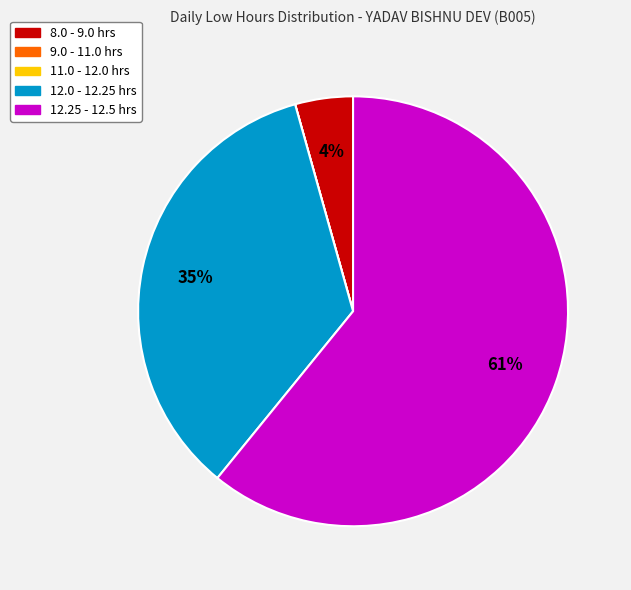

Which has a higher value, 12.25 - 12.5 hrs or 12.0 - 12.25 hrs?

12.25 - 12.5 hrs